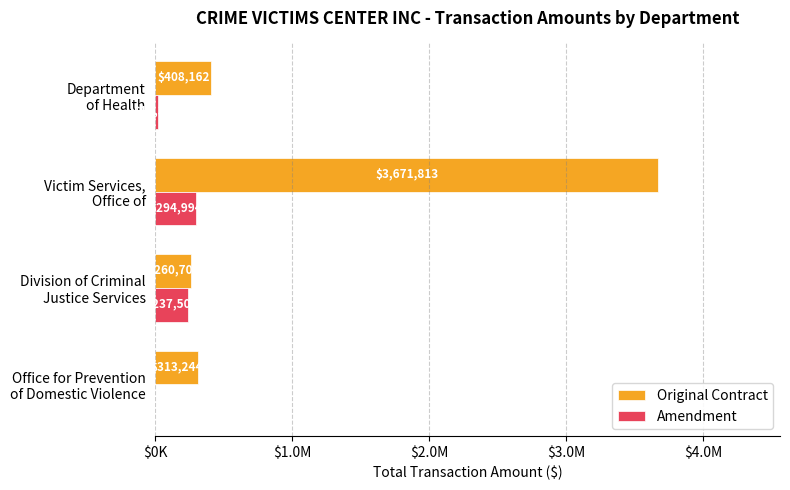

What is the difference between the second highest and second lowest values in the Original Contract series?

94918.0